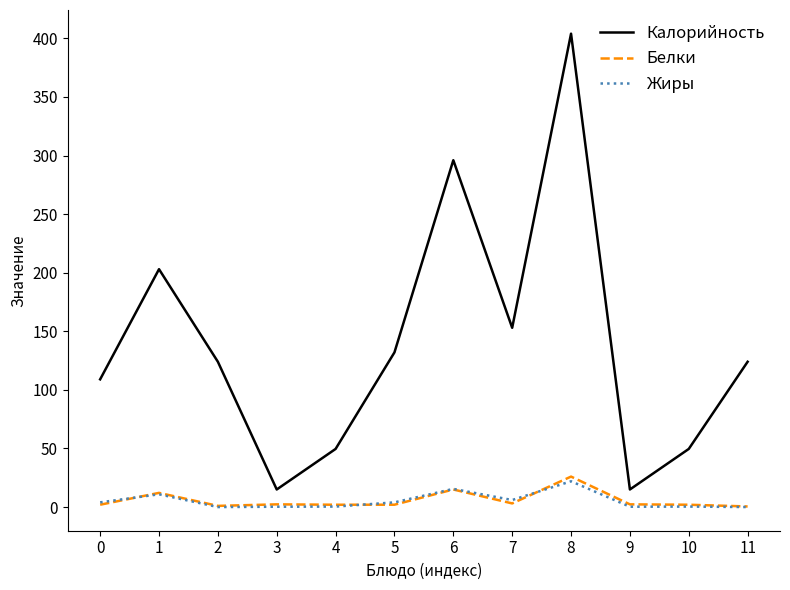

The value of Жиры at 8 is 22.0. True or false?

True